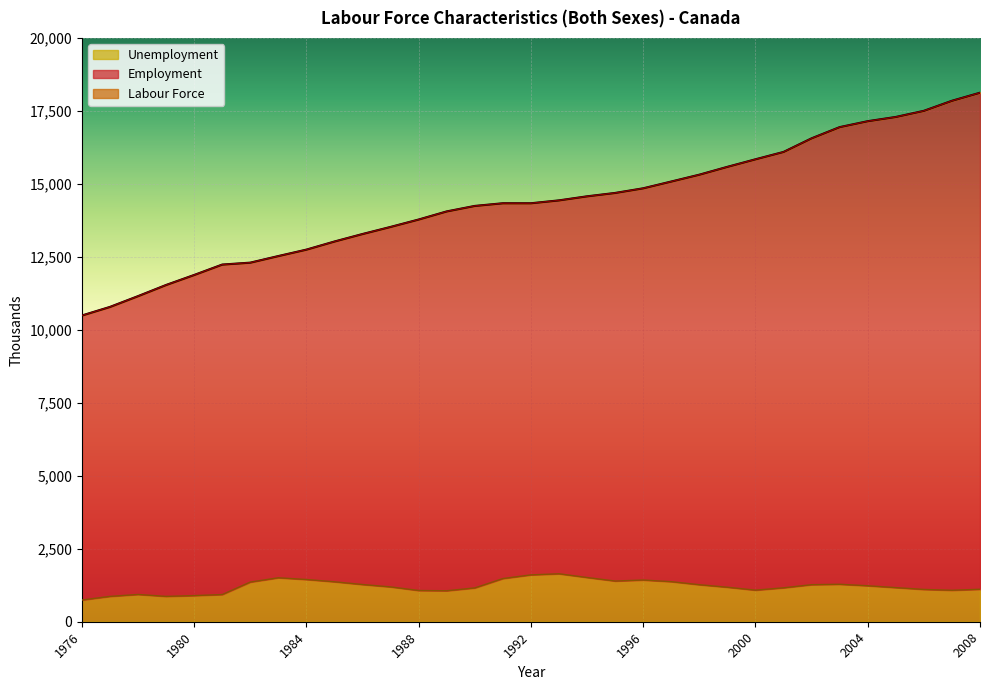

True or false: Unemployment has a value of 1161.8 at 2001.

True